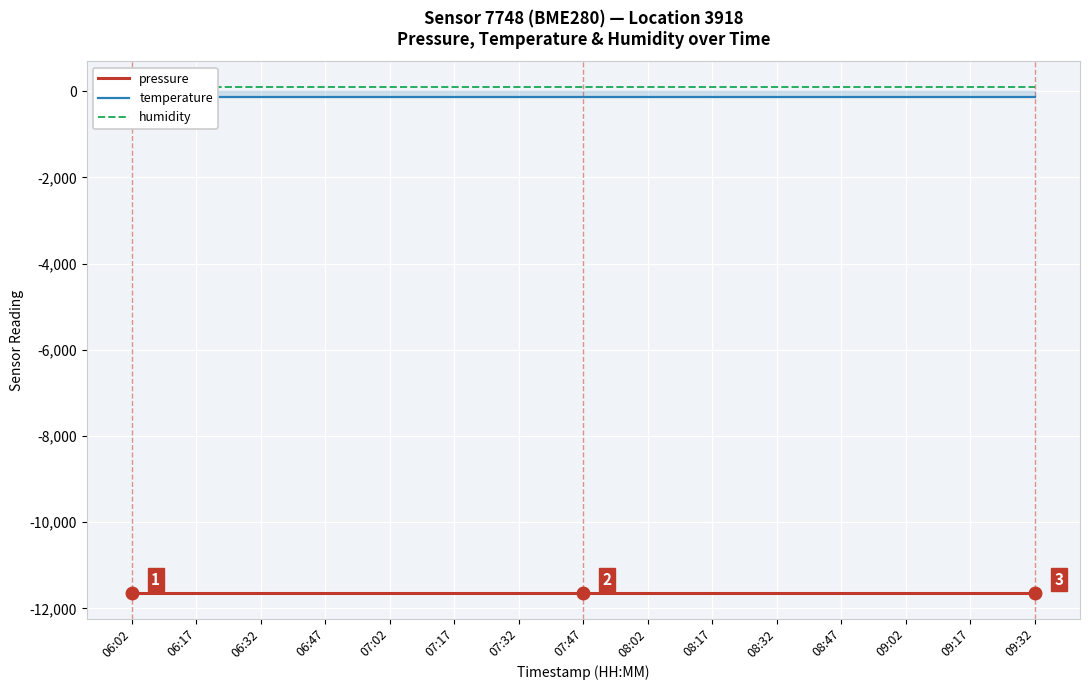

Which category has the highest value across all series?

06:02